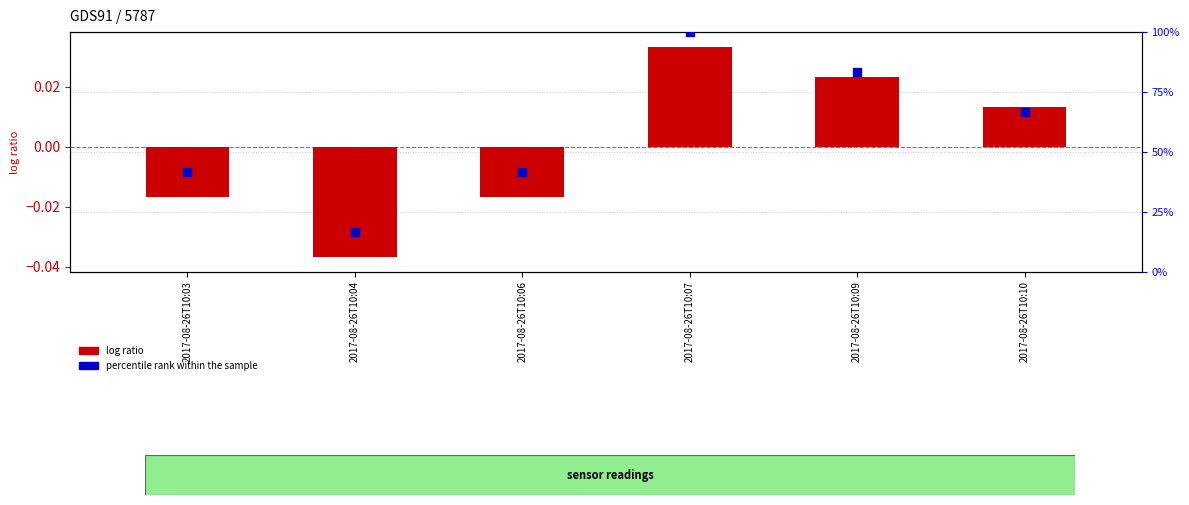

What are all the series names shown in the legend?

log ratio, percentile rank within the sample